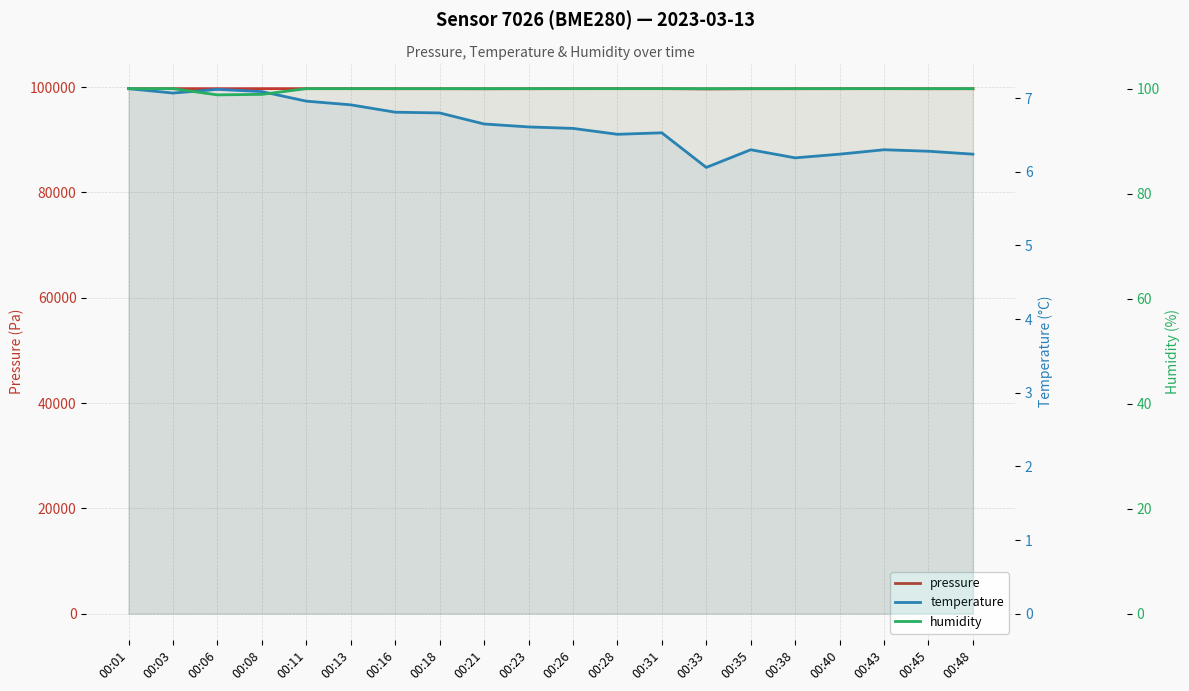

Does the chart display data point markers on the line(s)?

No